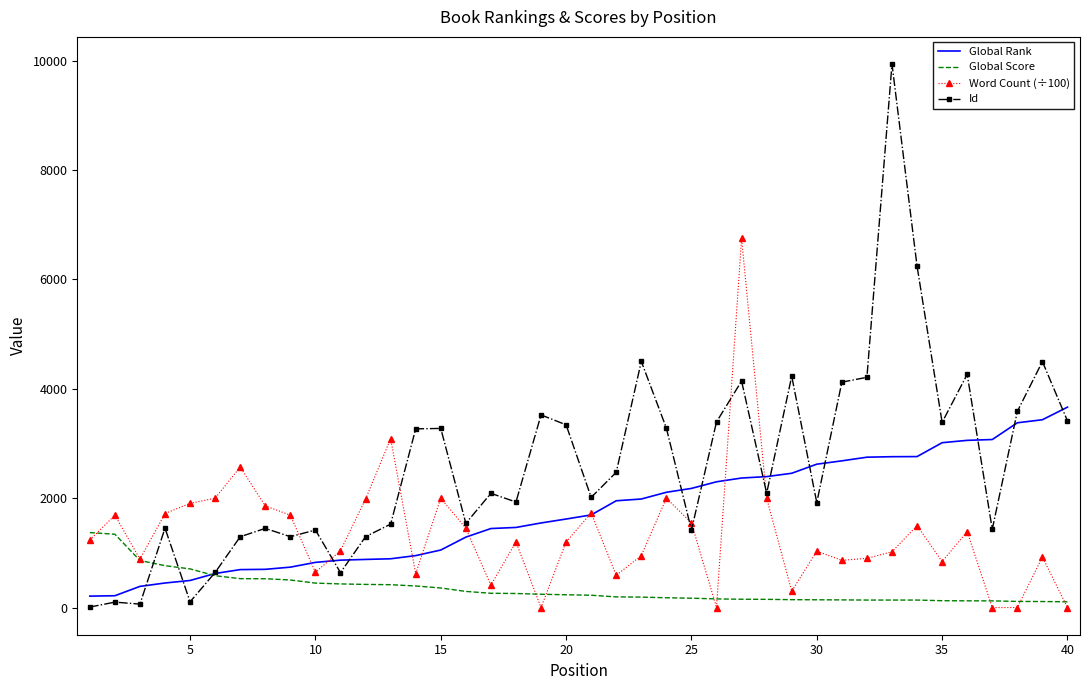

List the series in order of their overall mean, highest first.

Id, Global Rank, Word Count (÷100), Global Score